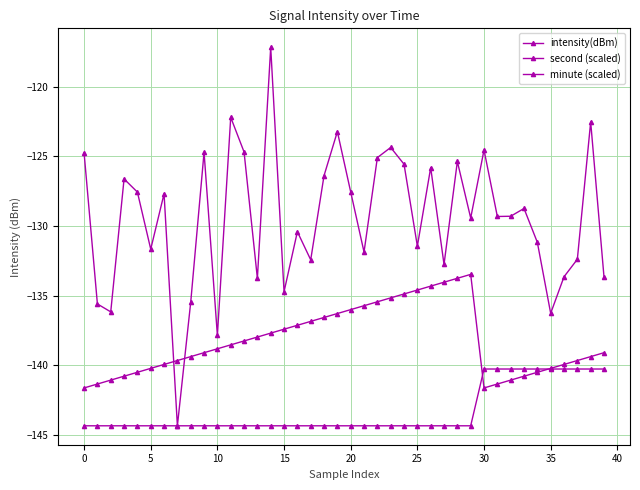

In second (scaled), how many points are lower than both neighbors (excluding endpoints)?

1